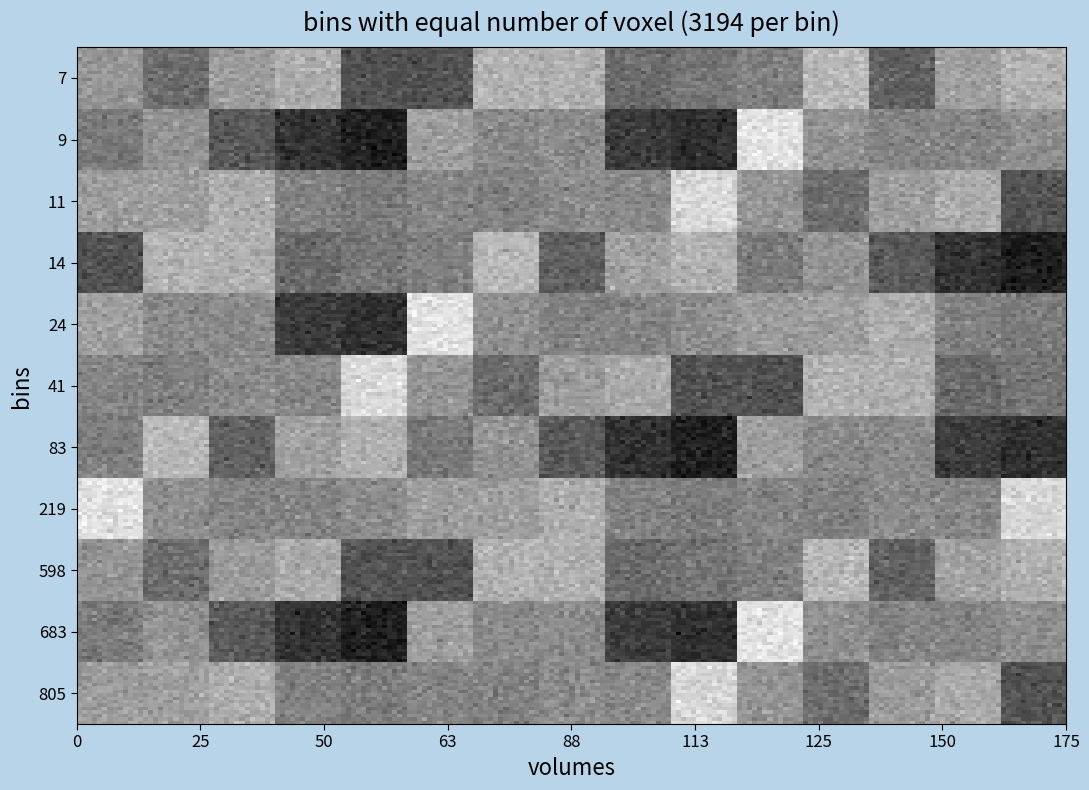

Which series has the widest spread of values?

9